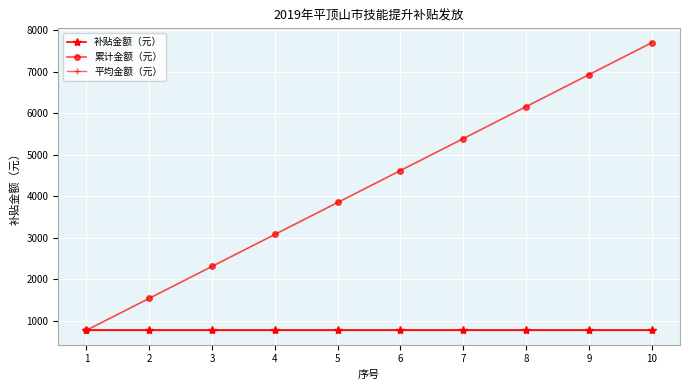

True or false: 补贴金额（元） and 累计金额（元） intersect in this chart.

False